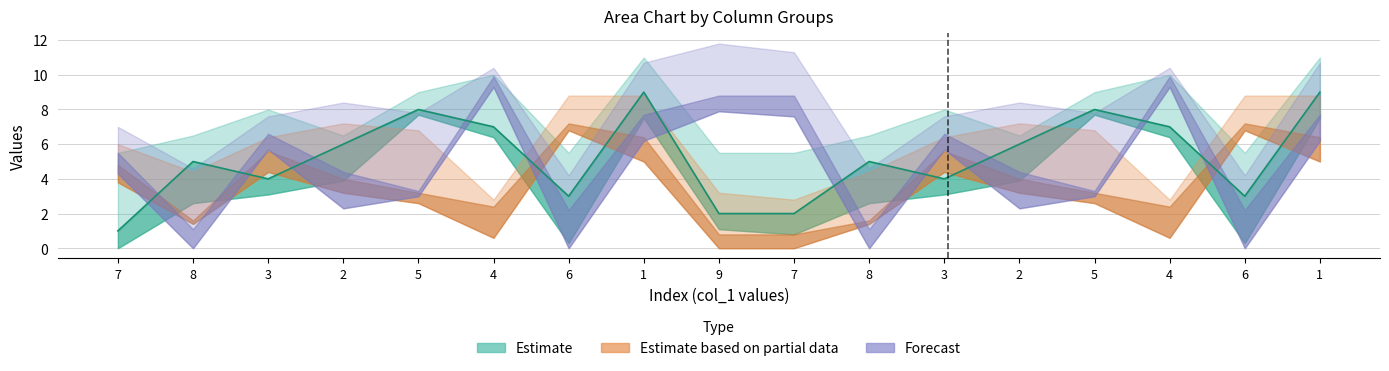

The value of col_7 at 1 is 7. True or false?

False